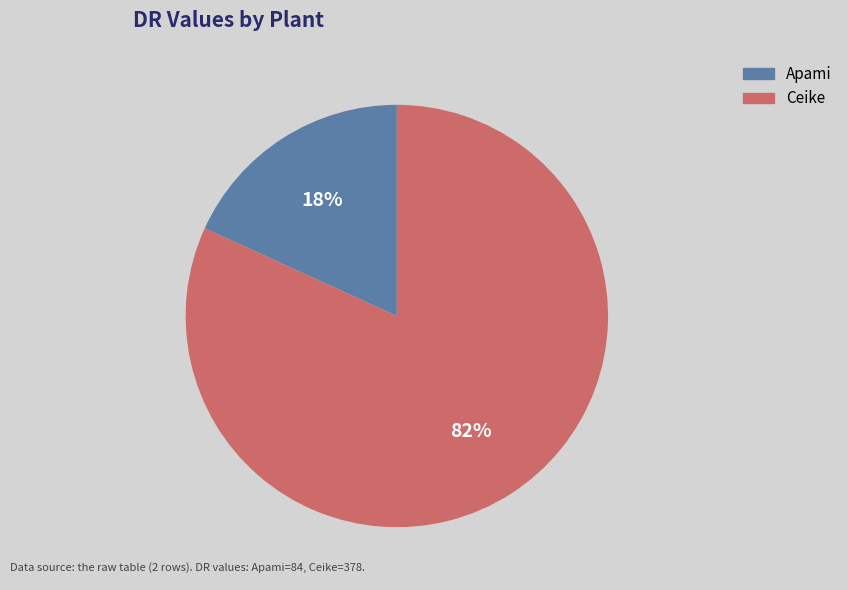

To the nearest percent, what portion does Ceike represent?

82%